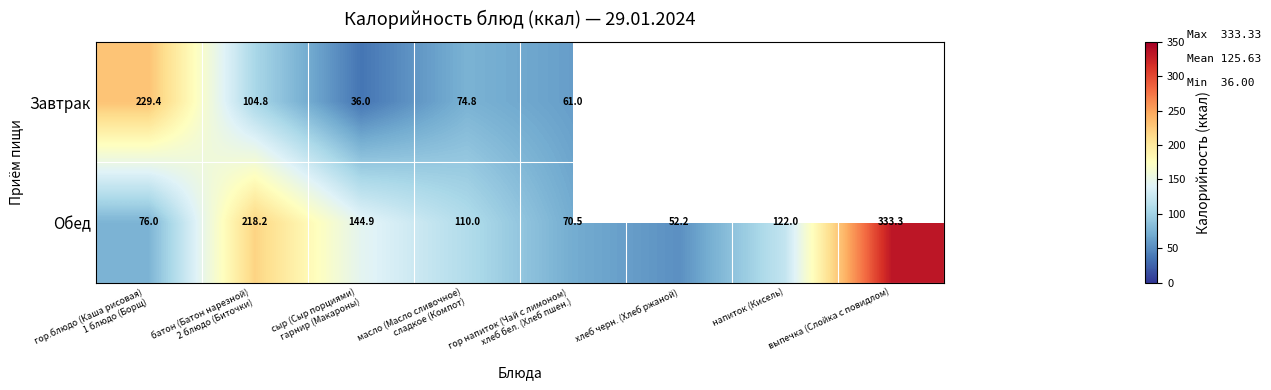

What is the sum of all Обед values?

1127.1